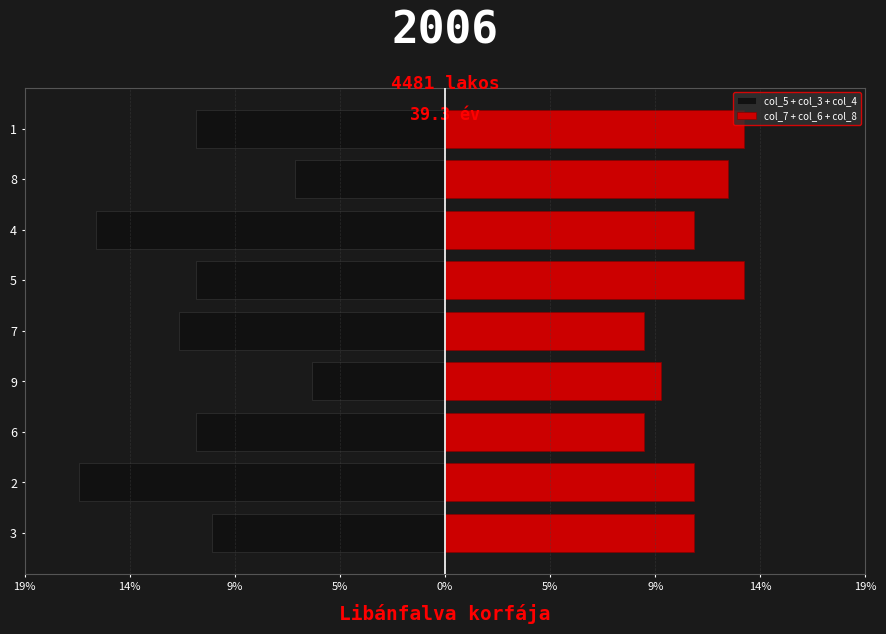

The value of col_5 + col_3 + col_4 at 5% is -4.0. True or false?

False